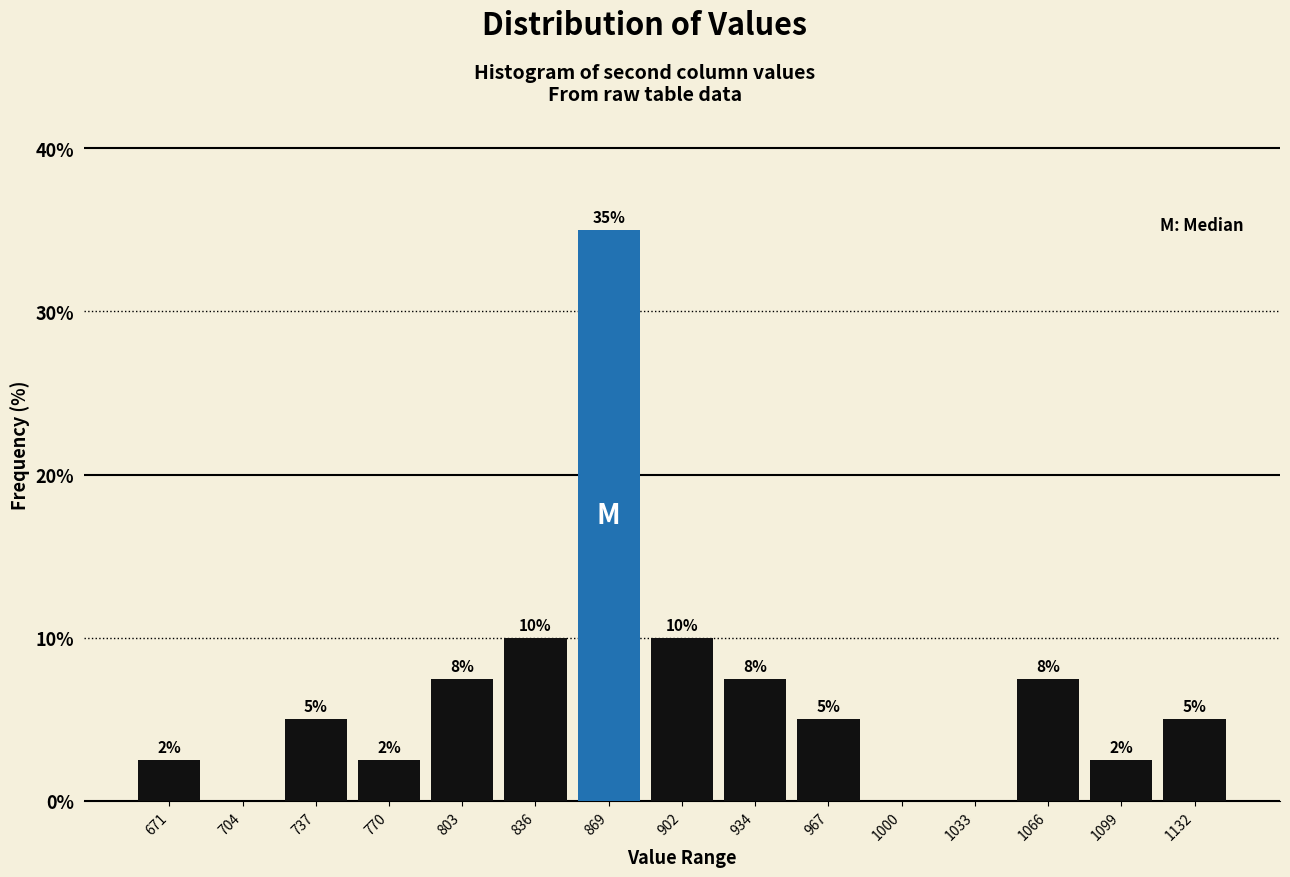

Over which range of the x-axis is the bar tallest?

855 to 885